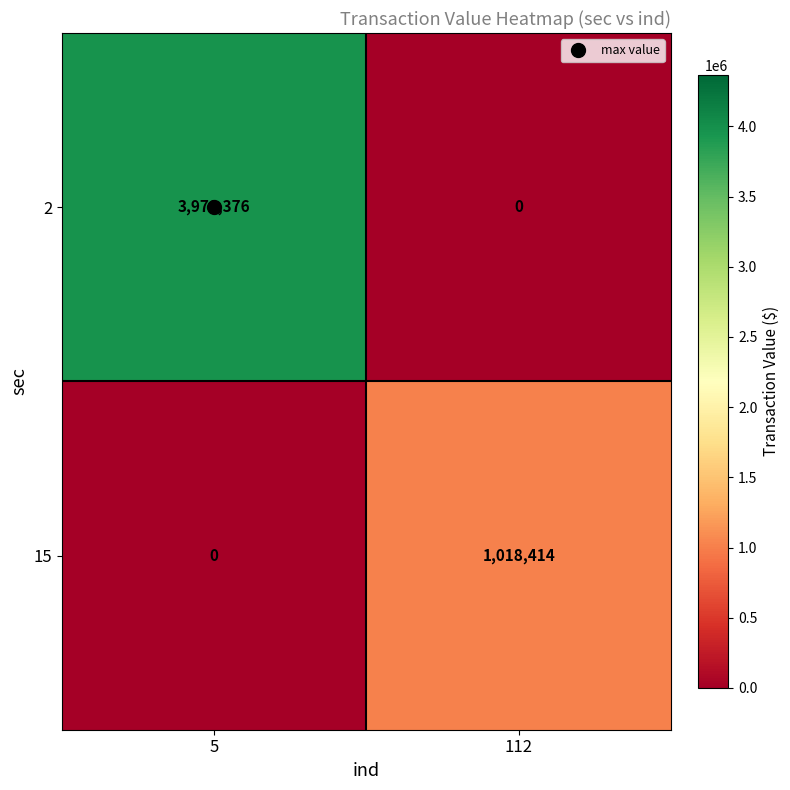

List the series in order of their overall mean, lowest first.

15, 2